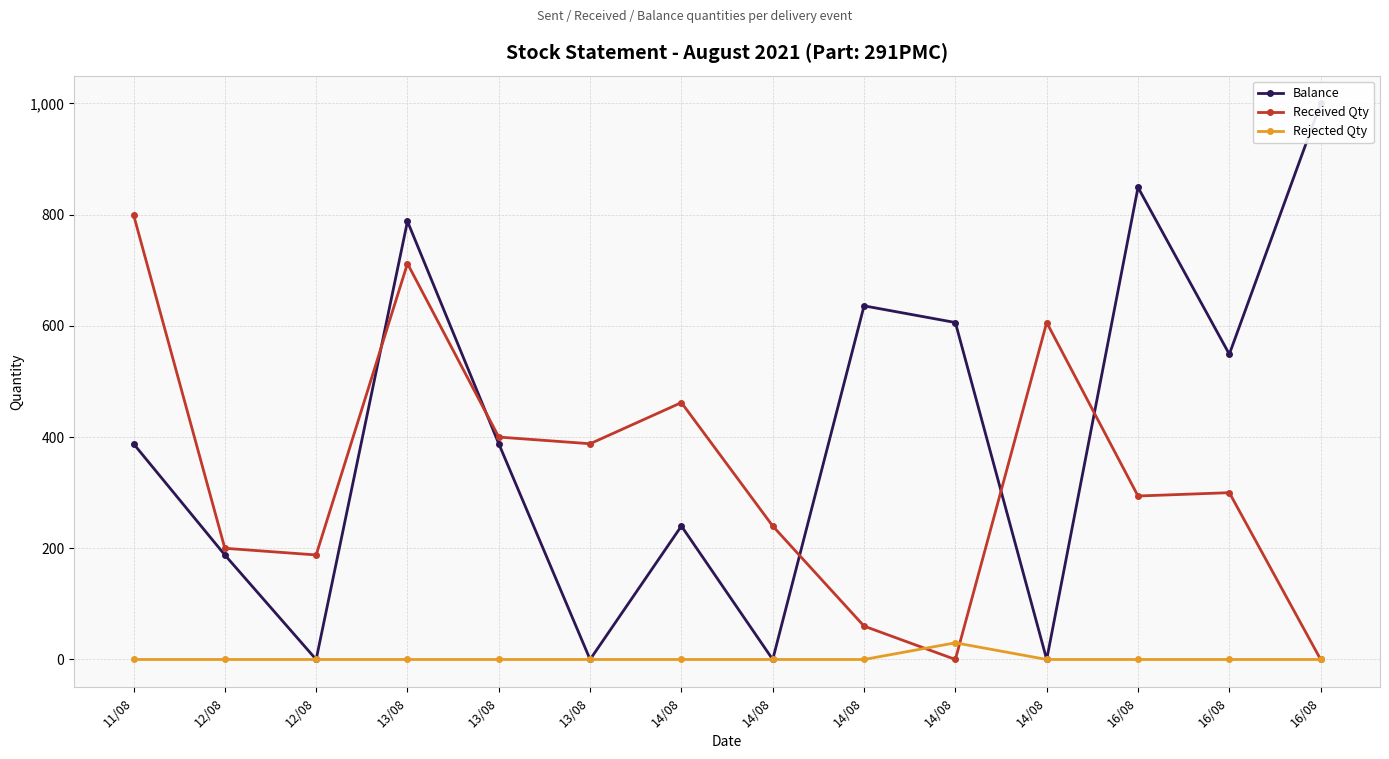

Where is the first local maximum for Received Qty?

13/08